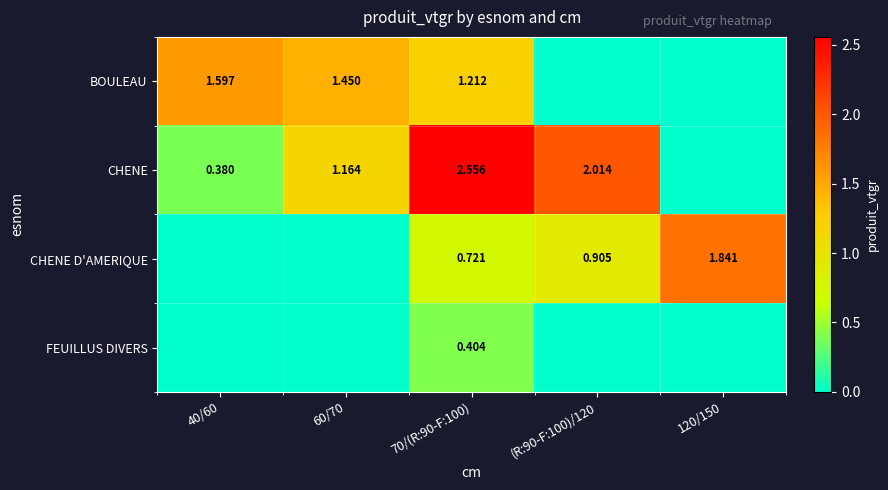

Is the value of CHENE at (R:90-F:100)/120 greater than the value of BOULEAU at 40/60?

Yes